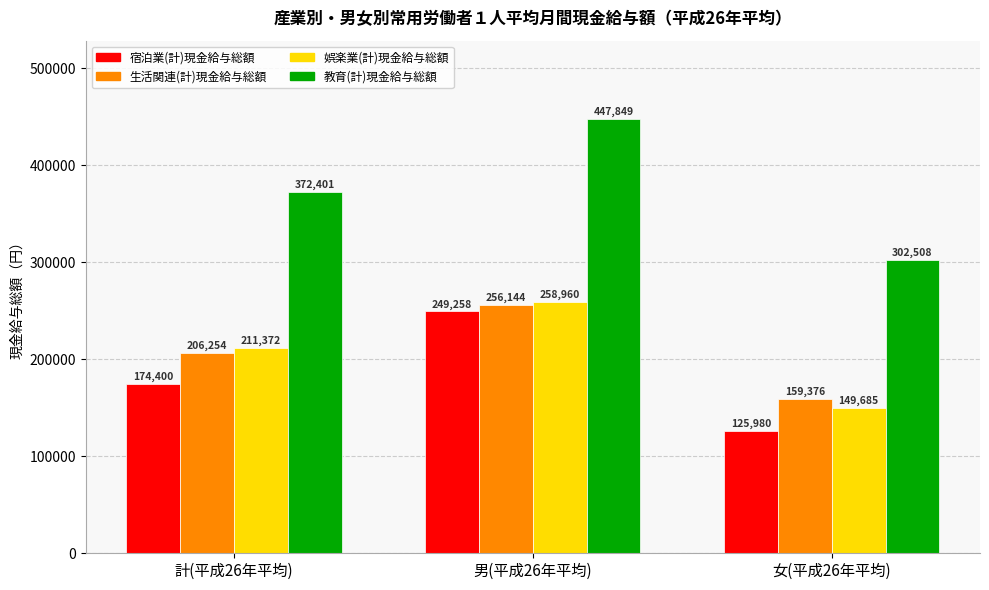

What are all the series names shown in the legend?

宿泊業(計)現金給与総額, 生活関連(計)現金給与総額, 娯楽業(計)現金給与総額, 教育(計)現金給与総額